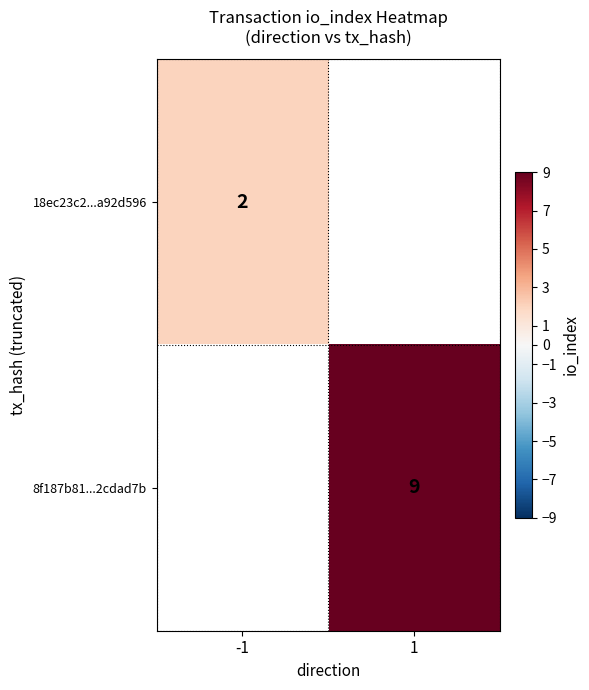

Which label corresponds to the smallest value in the chart?

-1